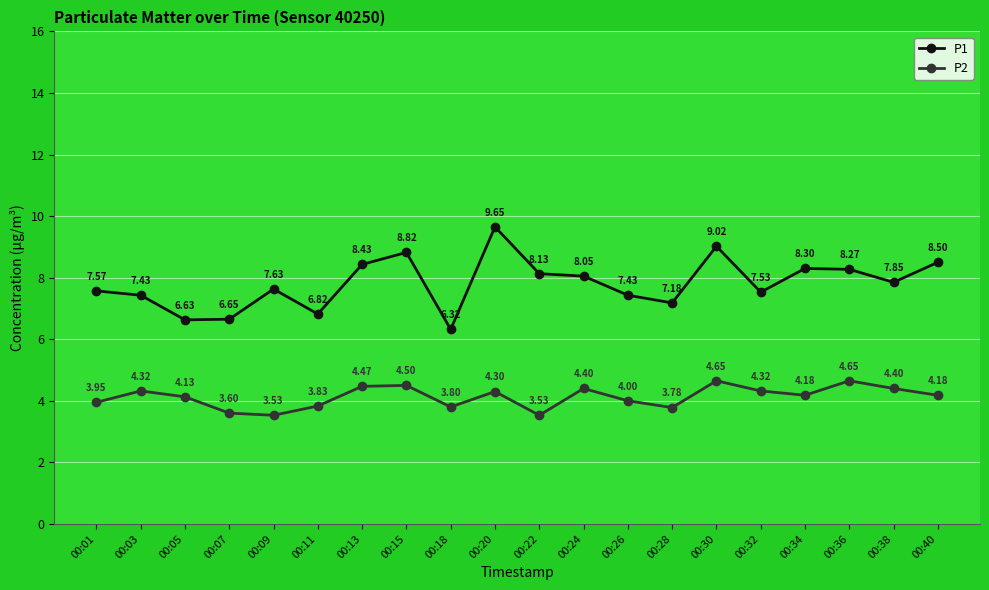

True or false: P2 and P1 cross at least once.

False